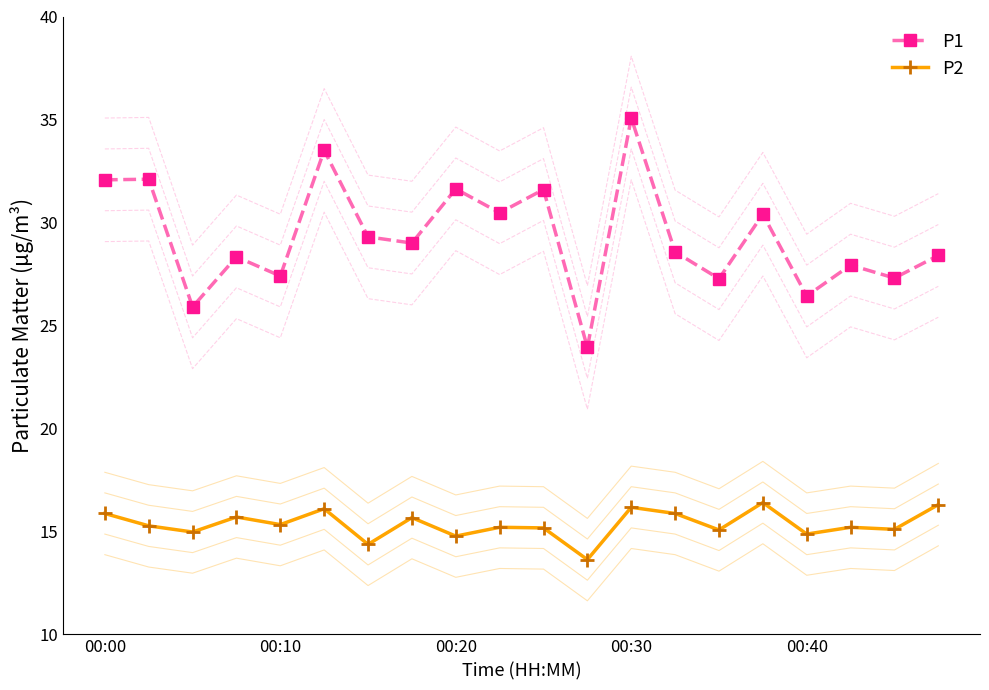

Is this an area chart (filled region under the line)?

No